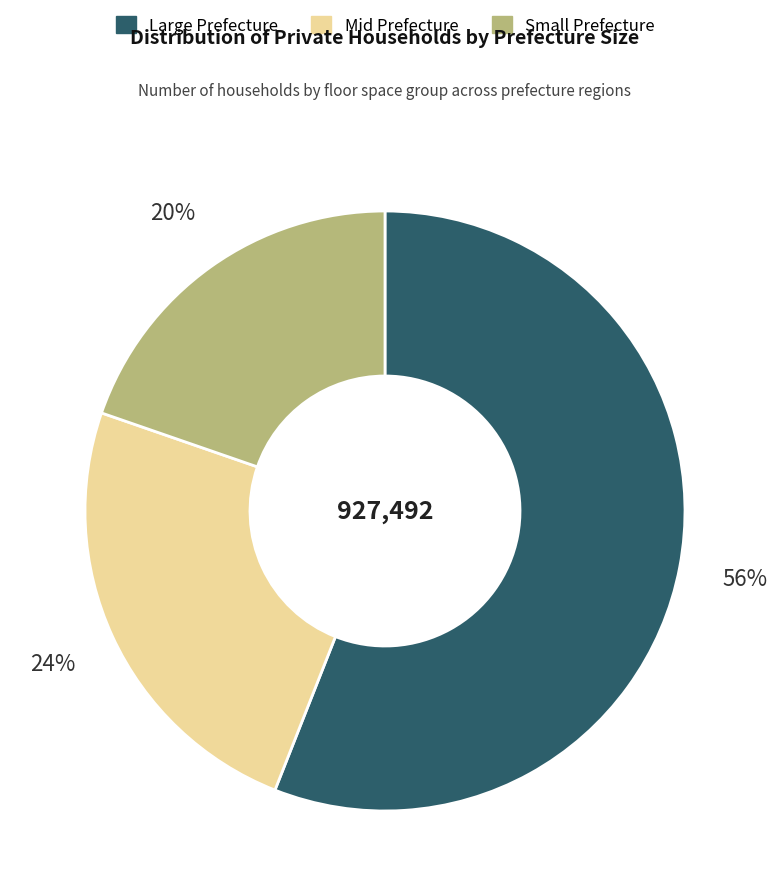

How many segments does this pie chart have?

3